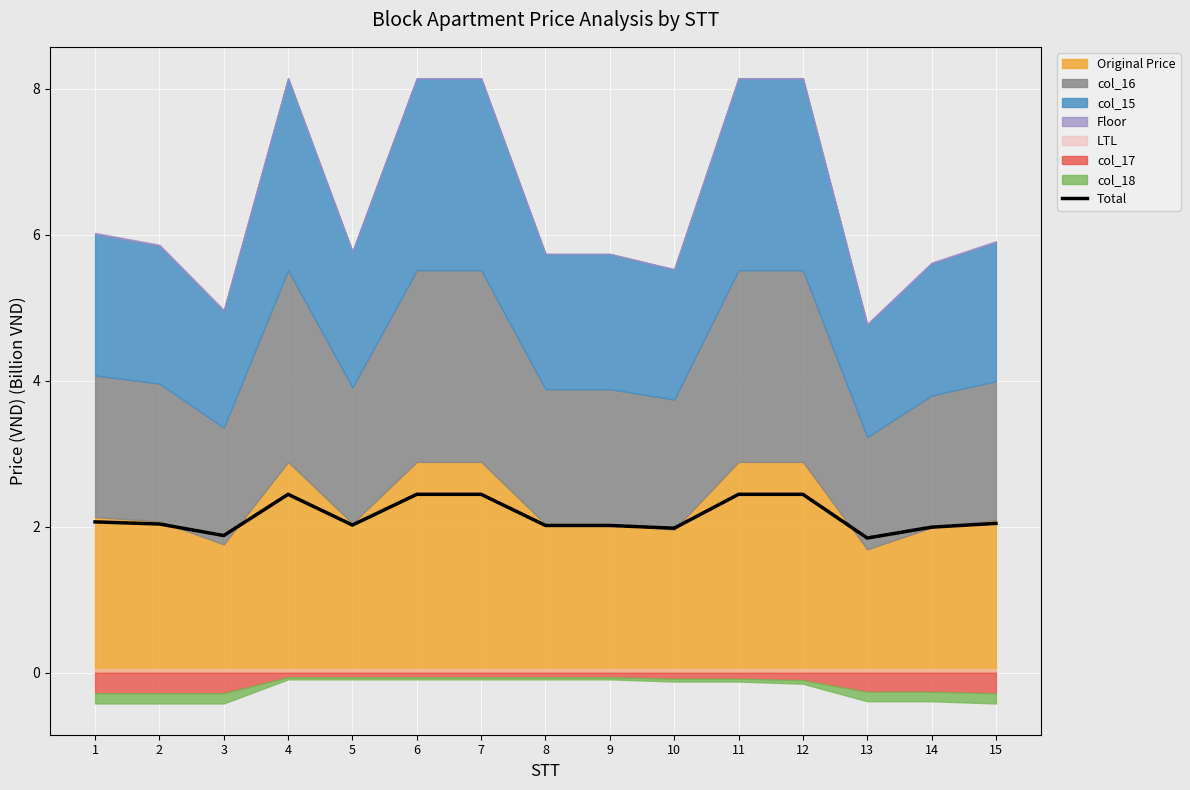

The chart shows a value of 2.4 at 7. True or false?

True